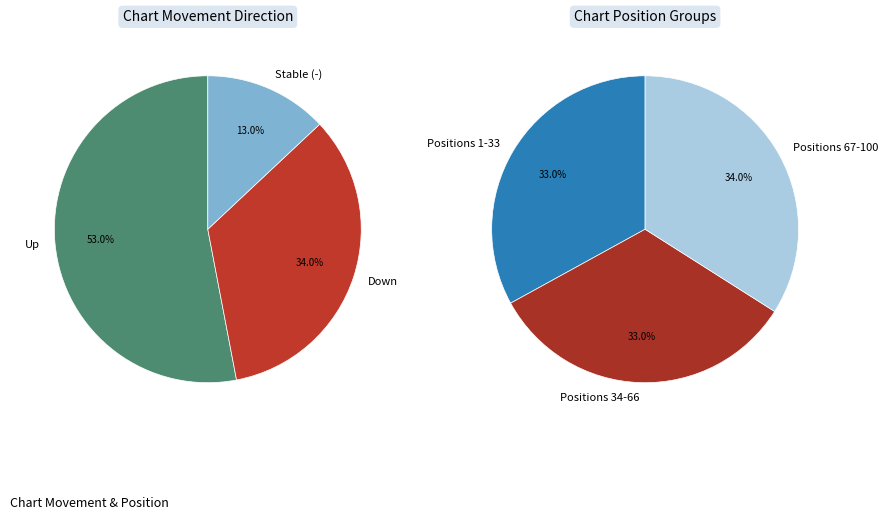

Rank the categories by value from highest to lowest.

up, down, -